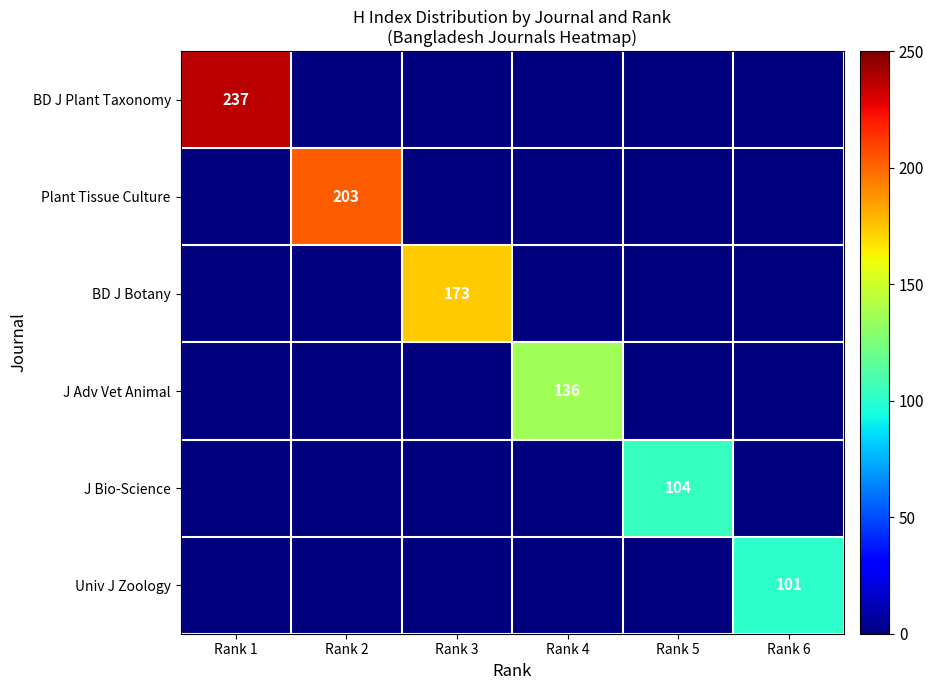

At how many categories does at least one series exceed 226?

1